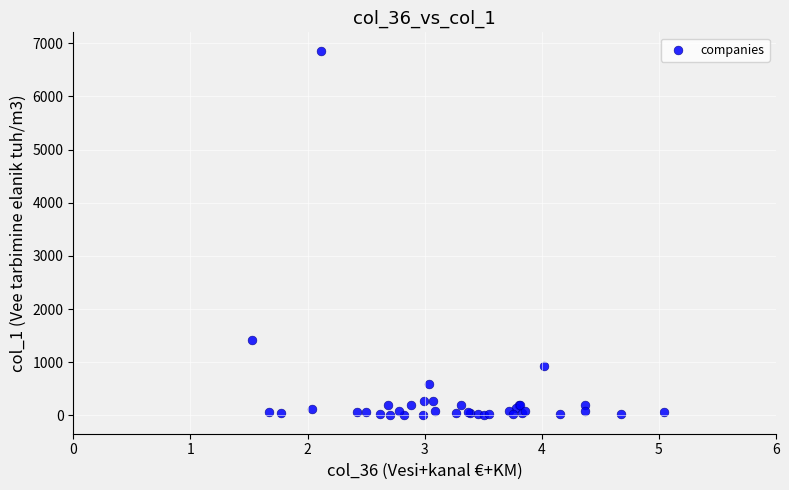

What Y value in the scatter plot is closest to 3430?

1423.1